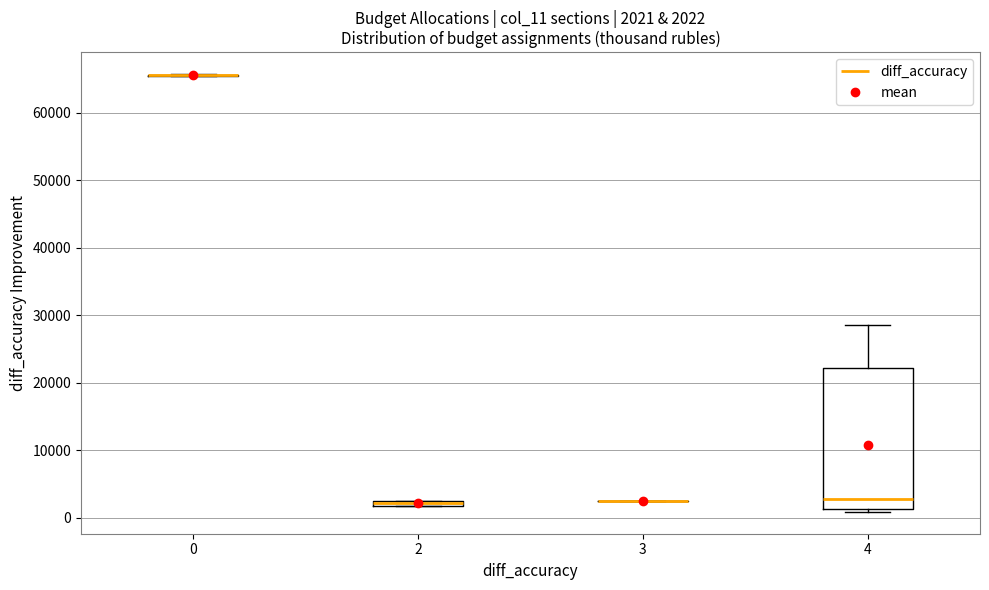

Comparing the boxes themselves (not the whiskers), which one is the tallest?

4